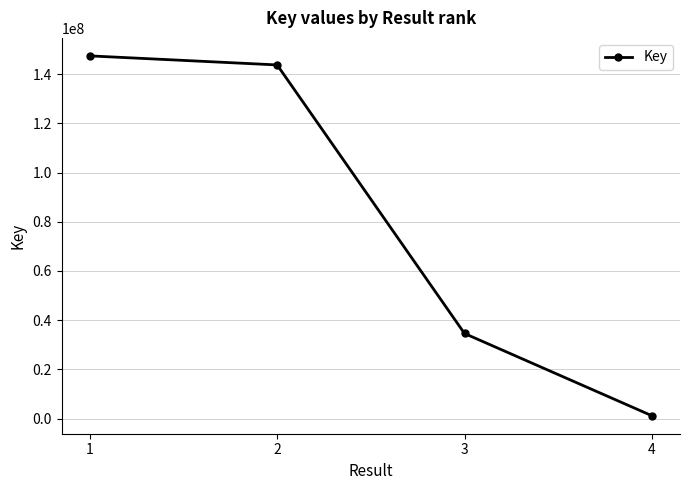

True or false: there are more than 2 points higher than both neighbors.

False